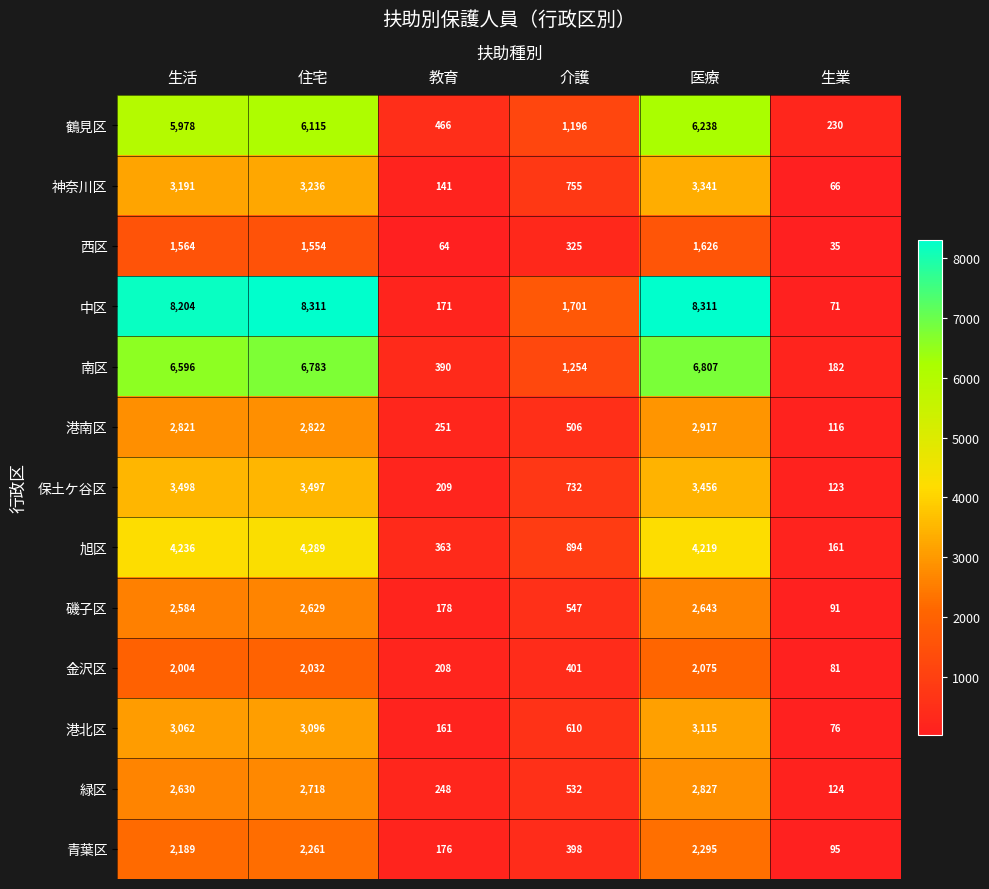

What is the difference between the second highest and second lowest values in the 磯子区 series?

2451